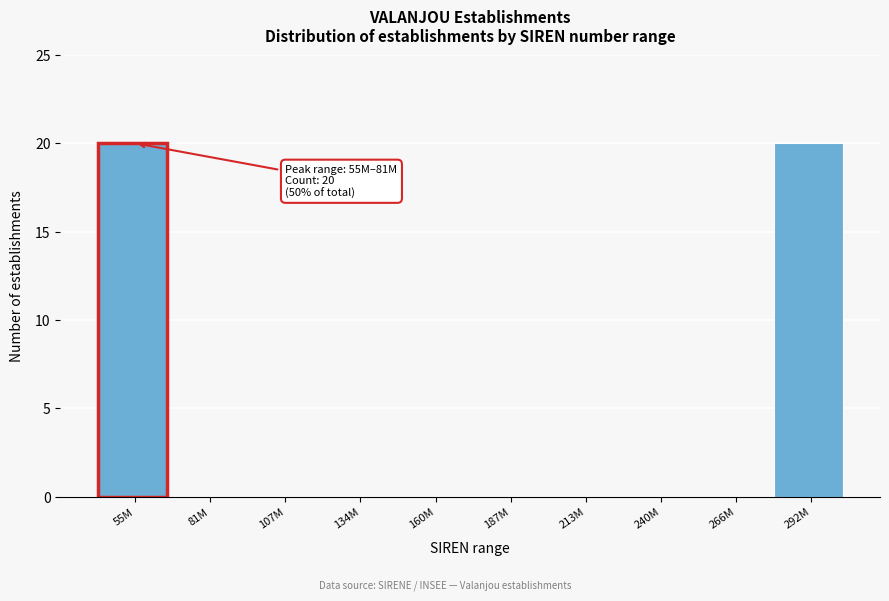

Reading right to left, transcribe all the data shown in this chart.

292M=20	266M=0	240M=0	213M=0	187M=0	160M=0	134M=0	107M=0	81M=0	55M=20